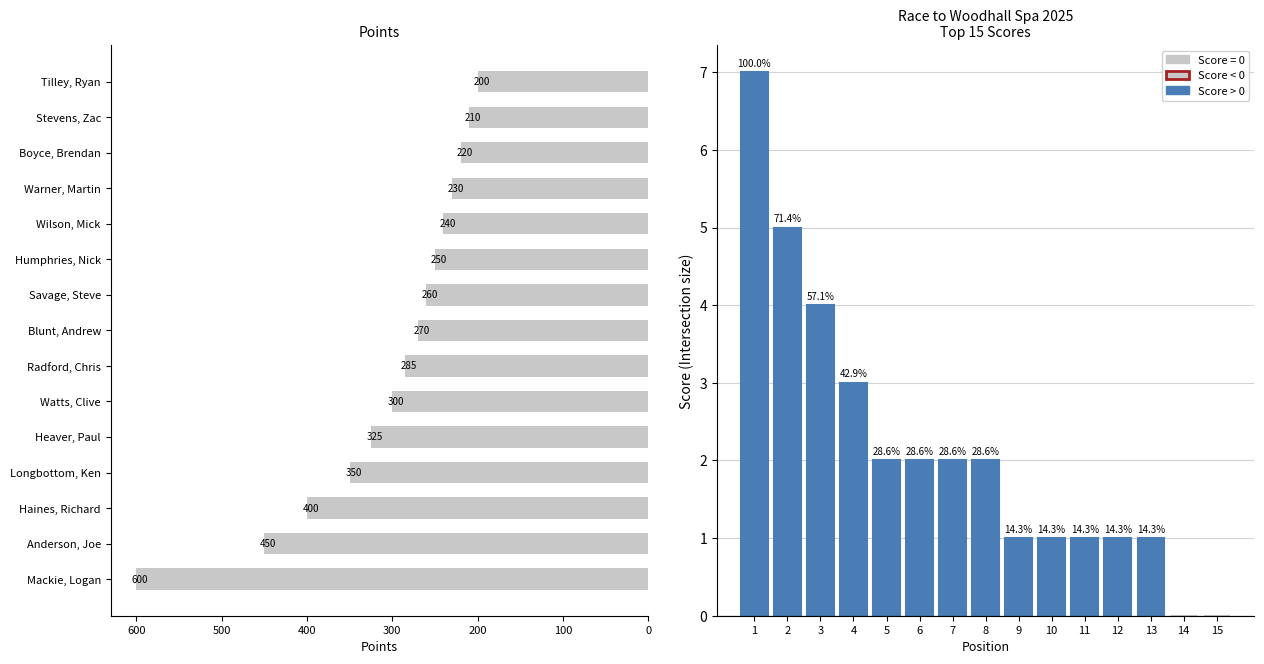

What is the average value of the Points series?

306